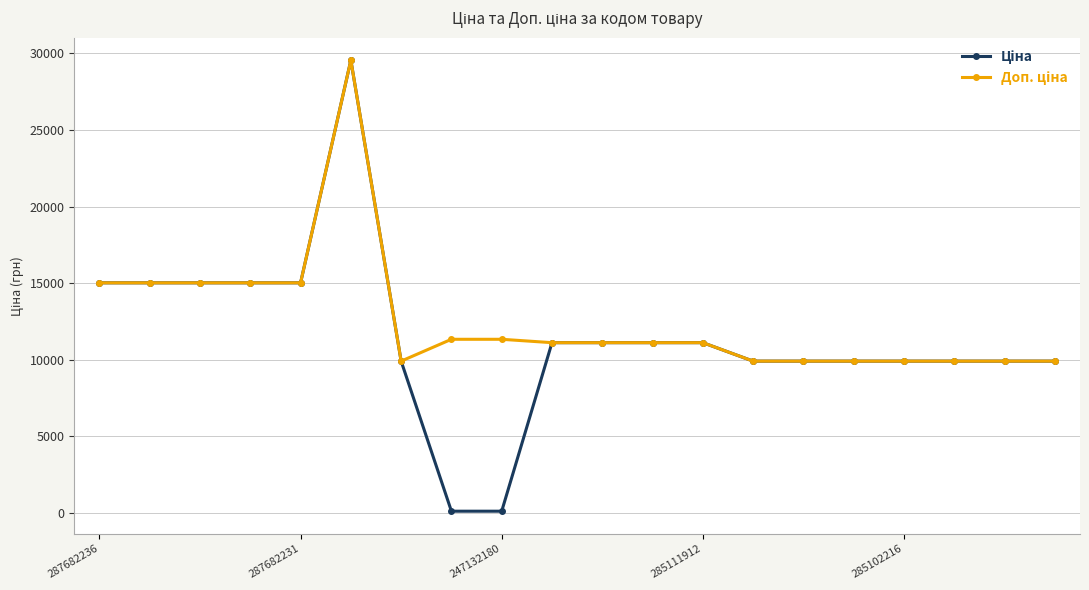

At how many categories does at least one series exceed 6527?

20